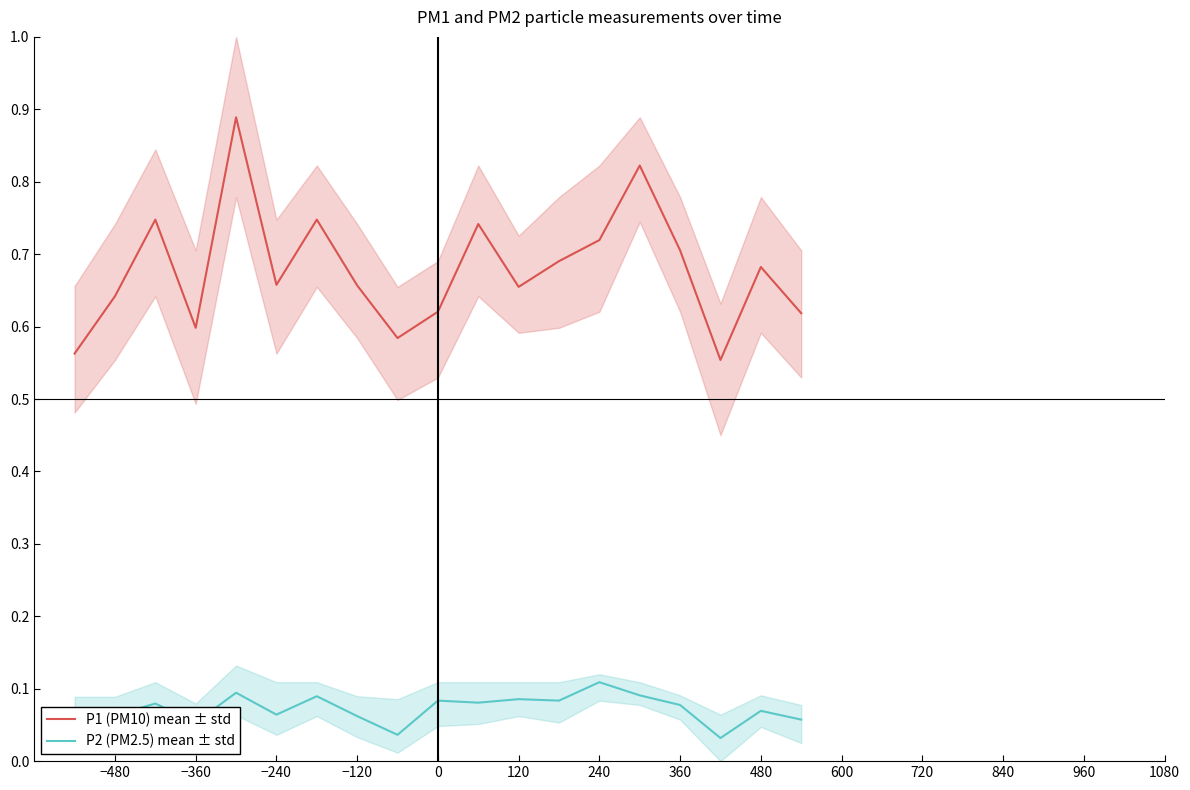

True or false: P1 (PM10) mean ± std has a value of 0.6 at −360.

True